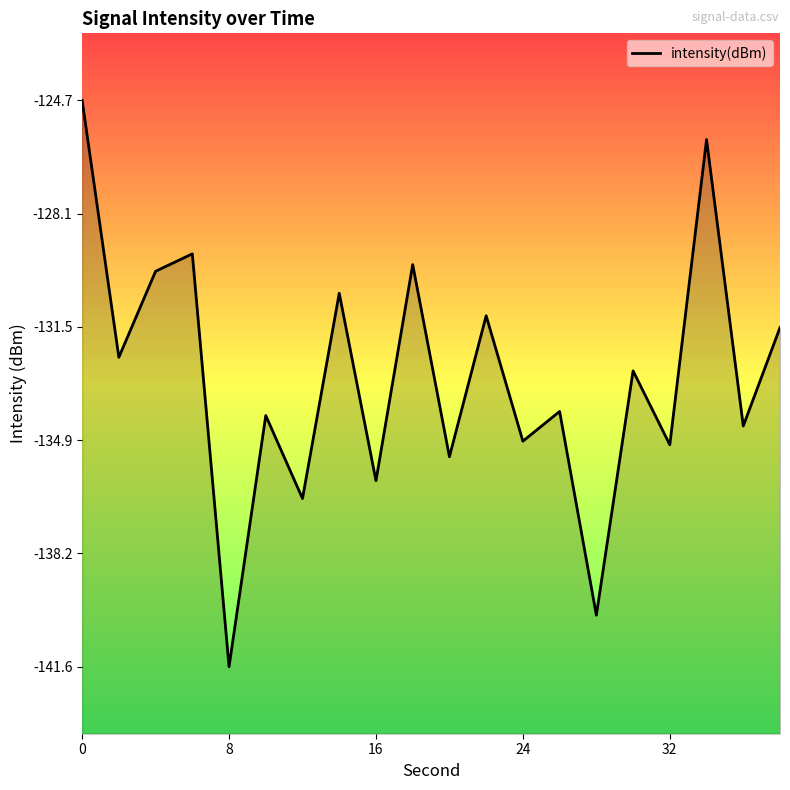

Rank the categories by value from highest to lowest.

0, 17, 24, 9, 16, 7, 11, 19, 8, 15, 13, 5, 18, 12, 16, 10, 8, 6, 14, 32